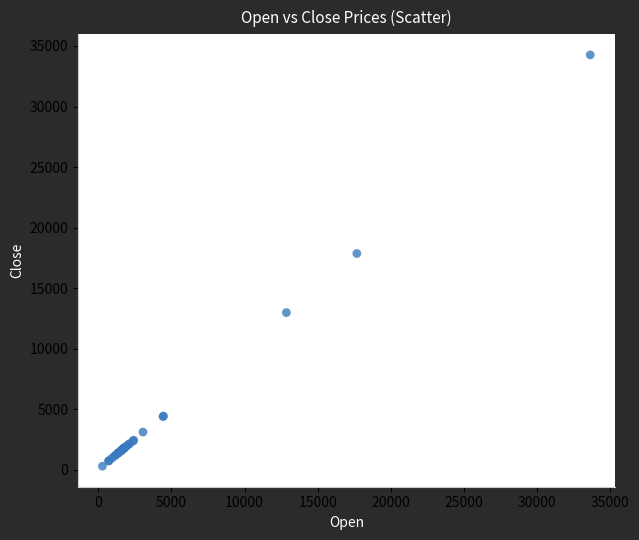

What Y value in the scatter plot is closest to 17279?

17860.5